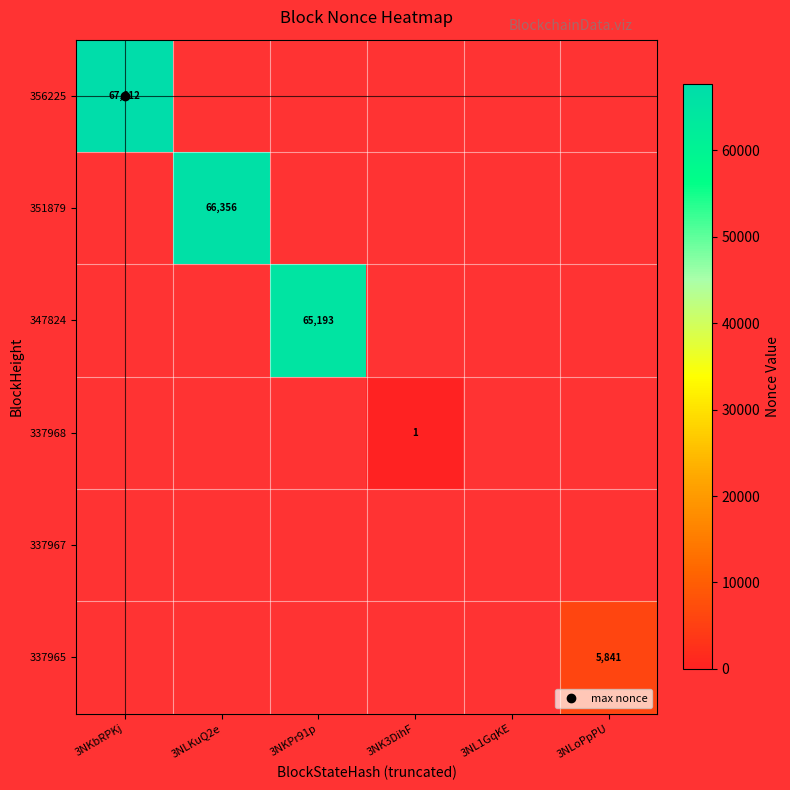

Which series has the widest spread of values?

356225